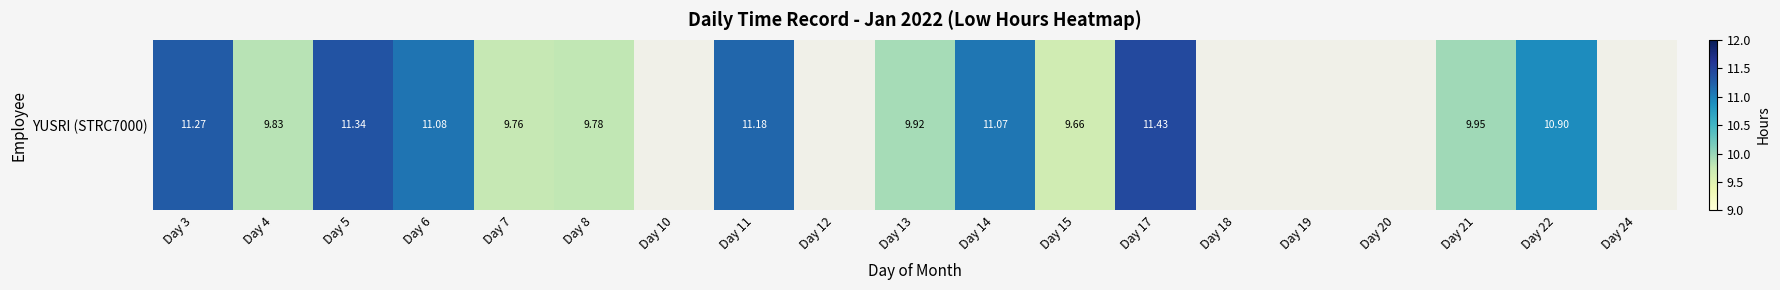

At which category does the chart reach its peak across all series?

Day 17